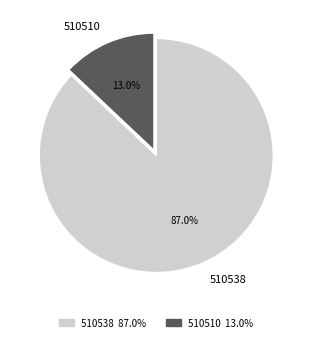

To the nearest percent, what is the combined percentage of 510510 and 510538?

100%